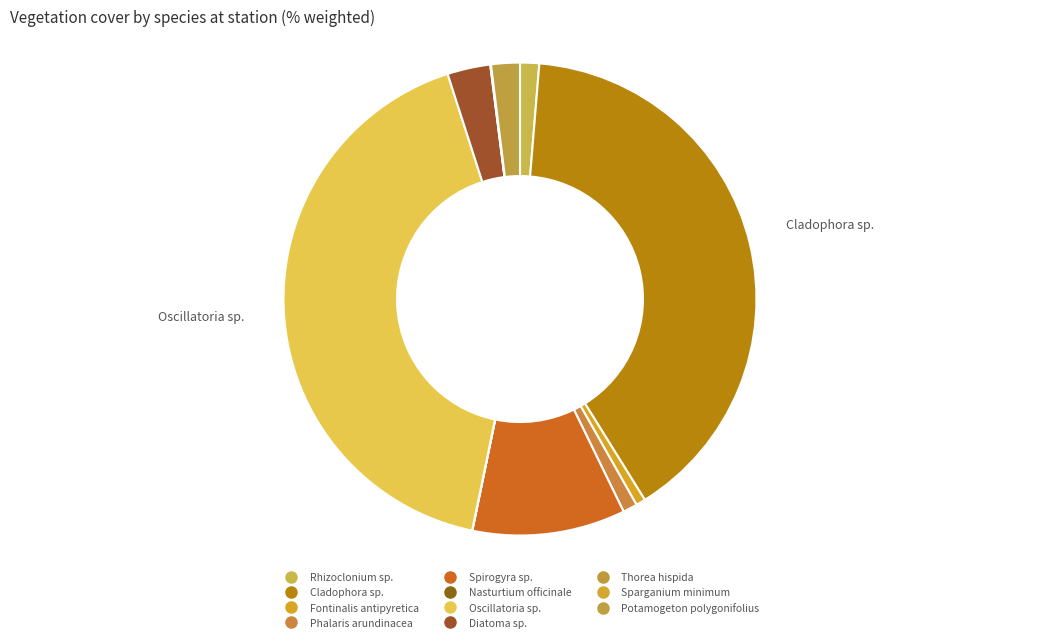

Is there any slice that represents more than half of the pie?

No